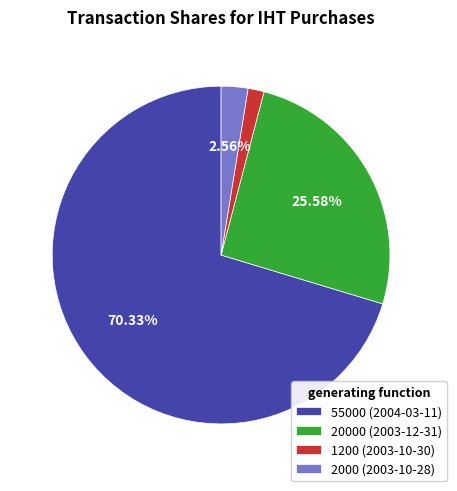

To the nearest percent, what is the difference between the 2000 (2003-10-28) and 20000 (2003-12-31) slice percentages?

23%